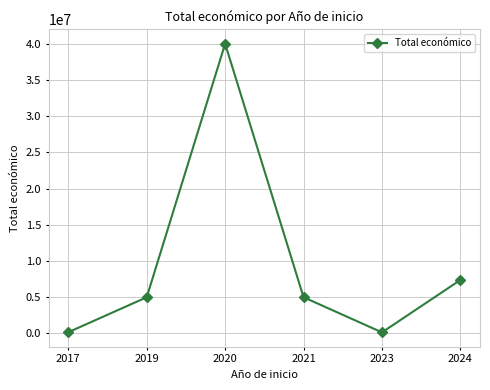

What is the sum of the values at 2024 and 2023?

7534272